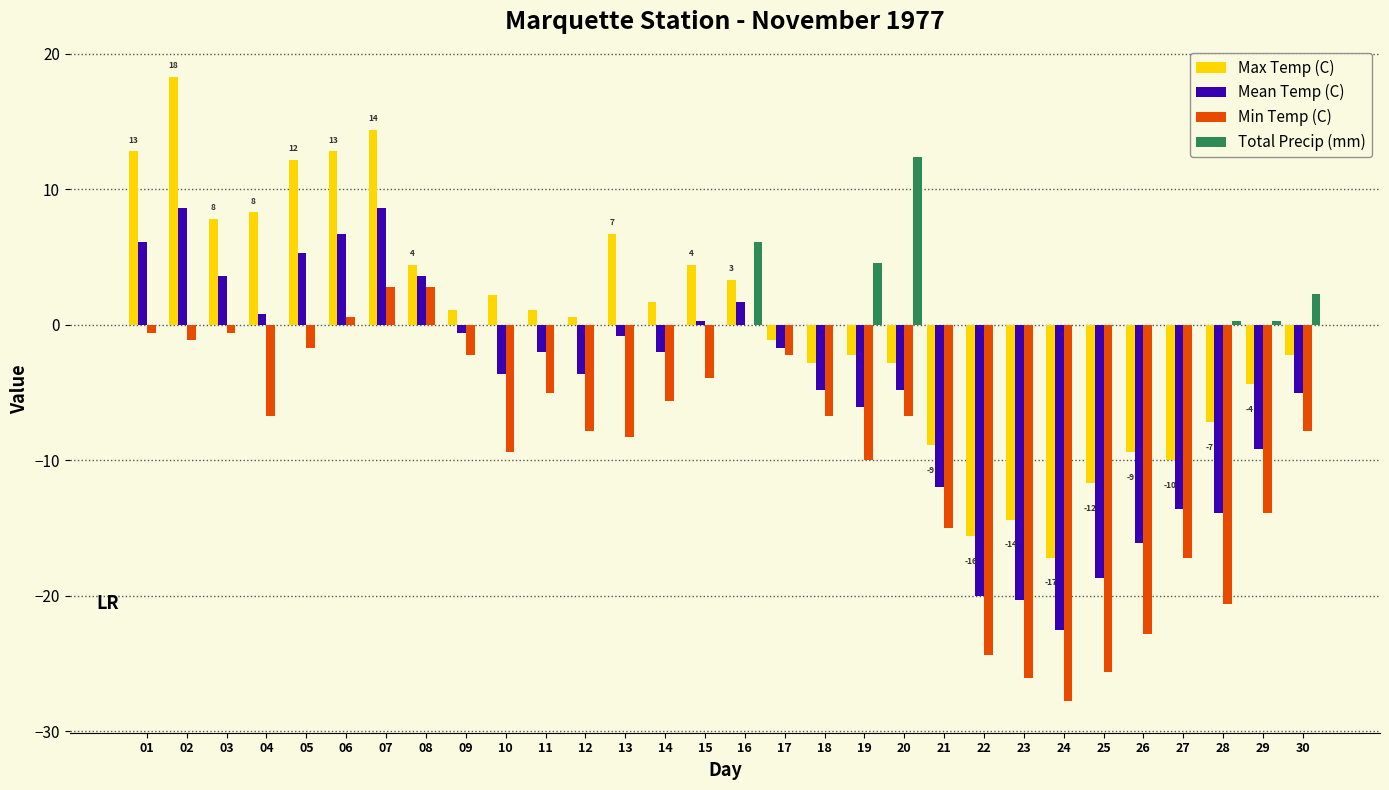

What is the approximate value of Min Temp (C) at 19?

-10.0